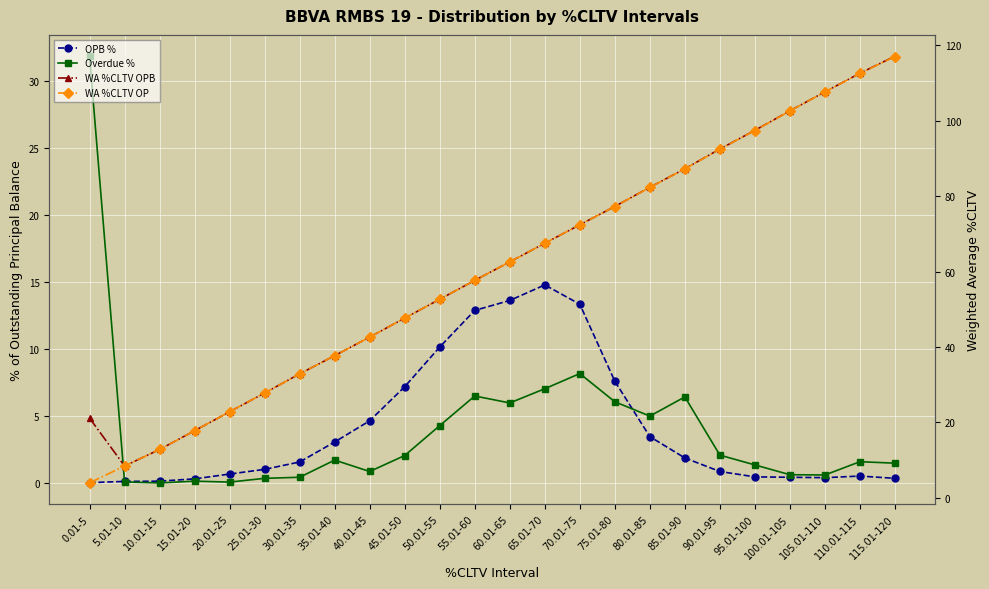

Rank the series at 55.01-60 from highest to lowest value.

WA %CLTV OPB, WA %CLTV OP, OPB %, Overdue %